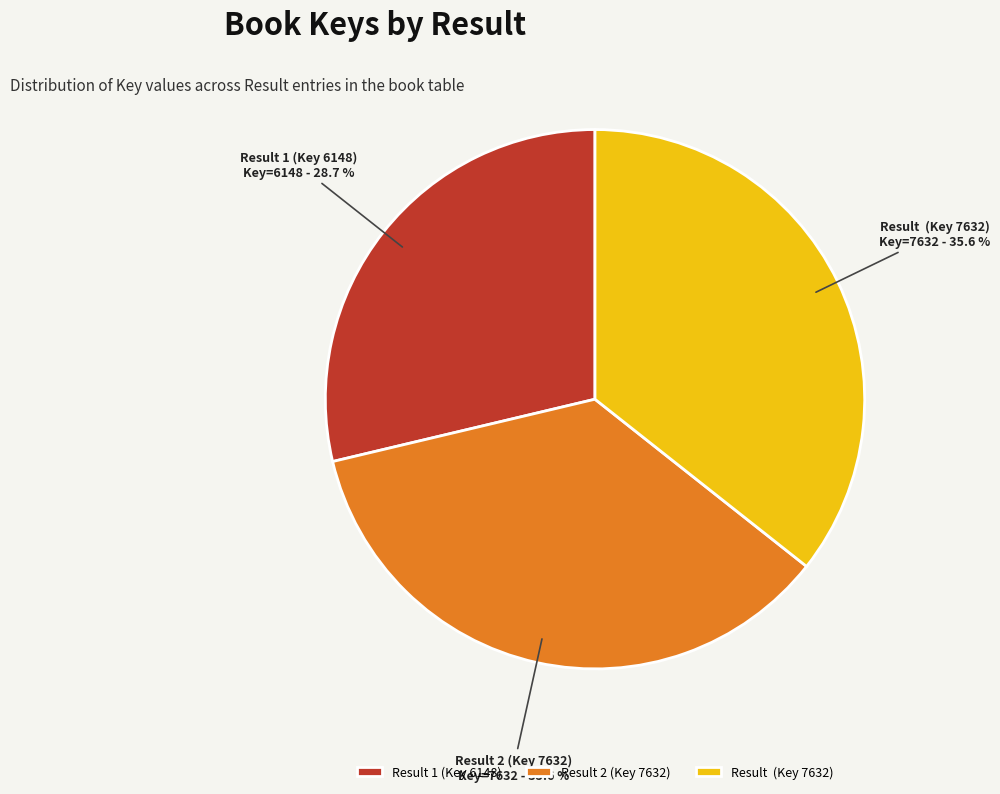

Combined, what portion of the pie is Result 2 (Key 7632) and Result 1 (Key 6148)?

64.4%